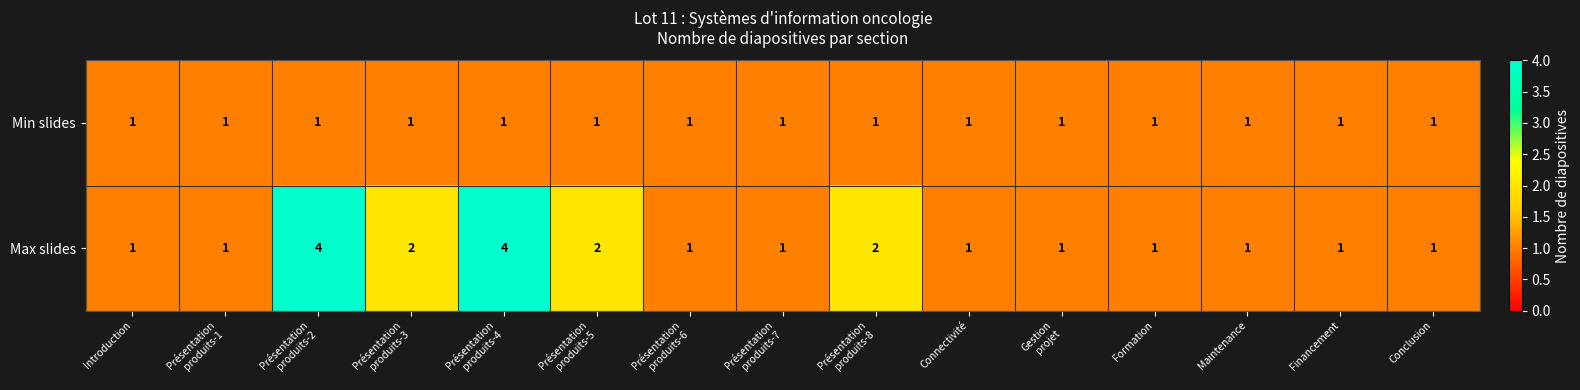

What is the greatest value displayed?

4